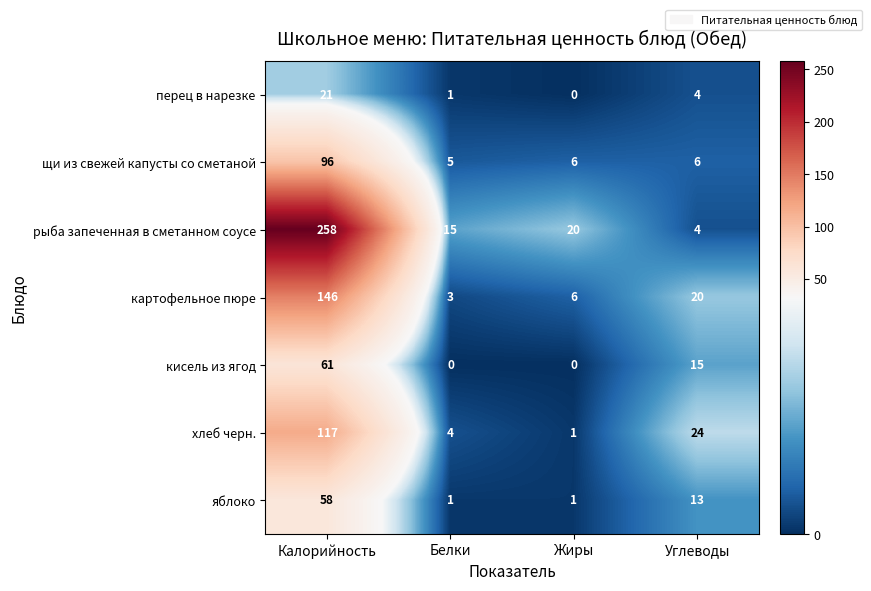

True or false: рыба запеченная в сметанном соусе has a value of 24 at Белки.

False